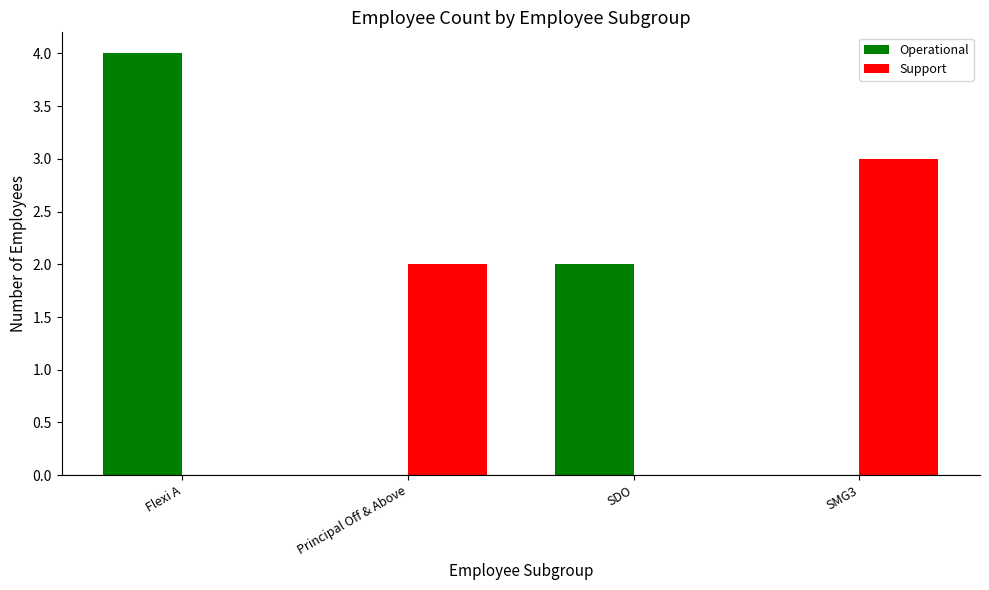

Reading left to right, extract all data points from this chart.

Operational: Flexi A=4	Principal Off & Above=0	SDO=2	SMG3=0
Support: Flexi A=0	Principal Off & Above=2	SDO=0	SMG3=3